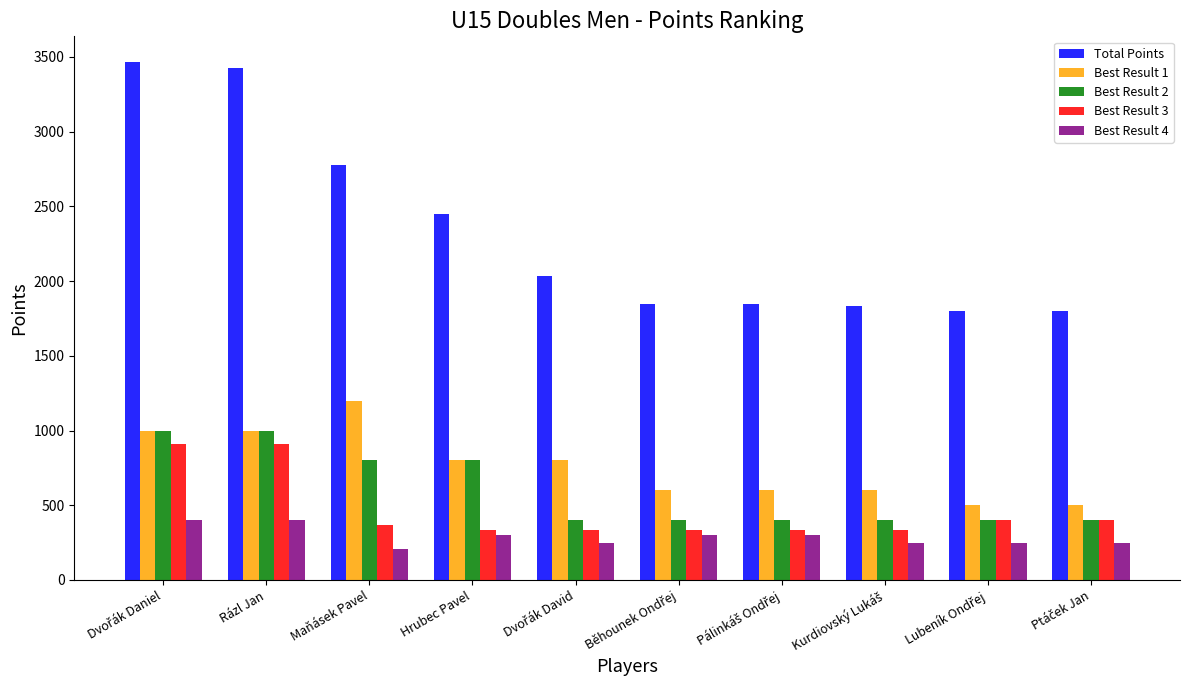

Which series has the widest spread of values?

Total Points